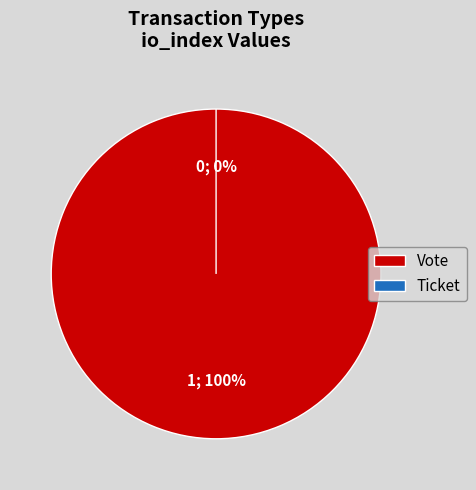

What is the change in value from Vote to Ticket?

-1